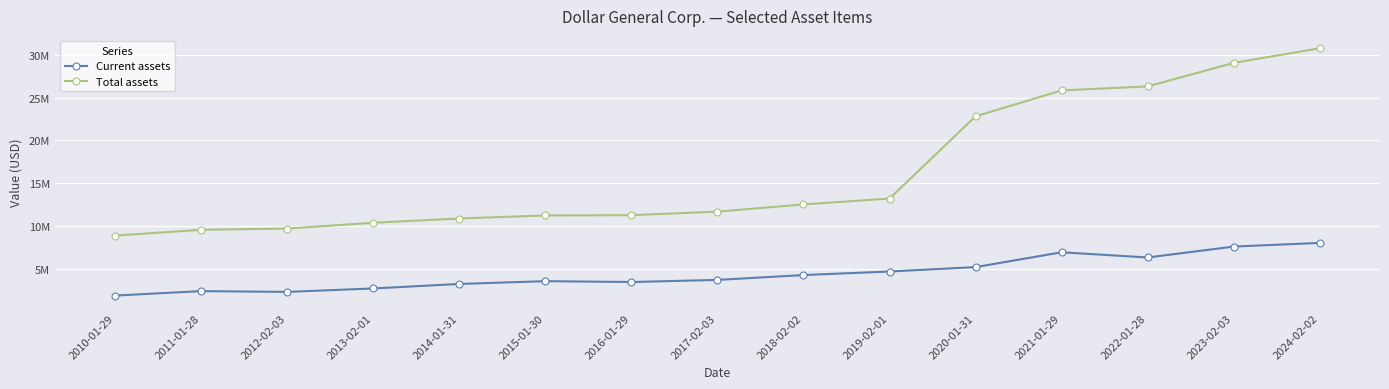

Does the chart have visible grid lines?

Yes